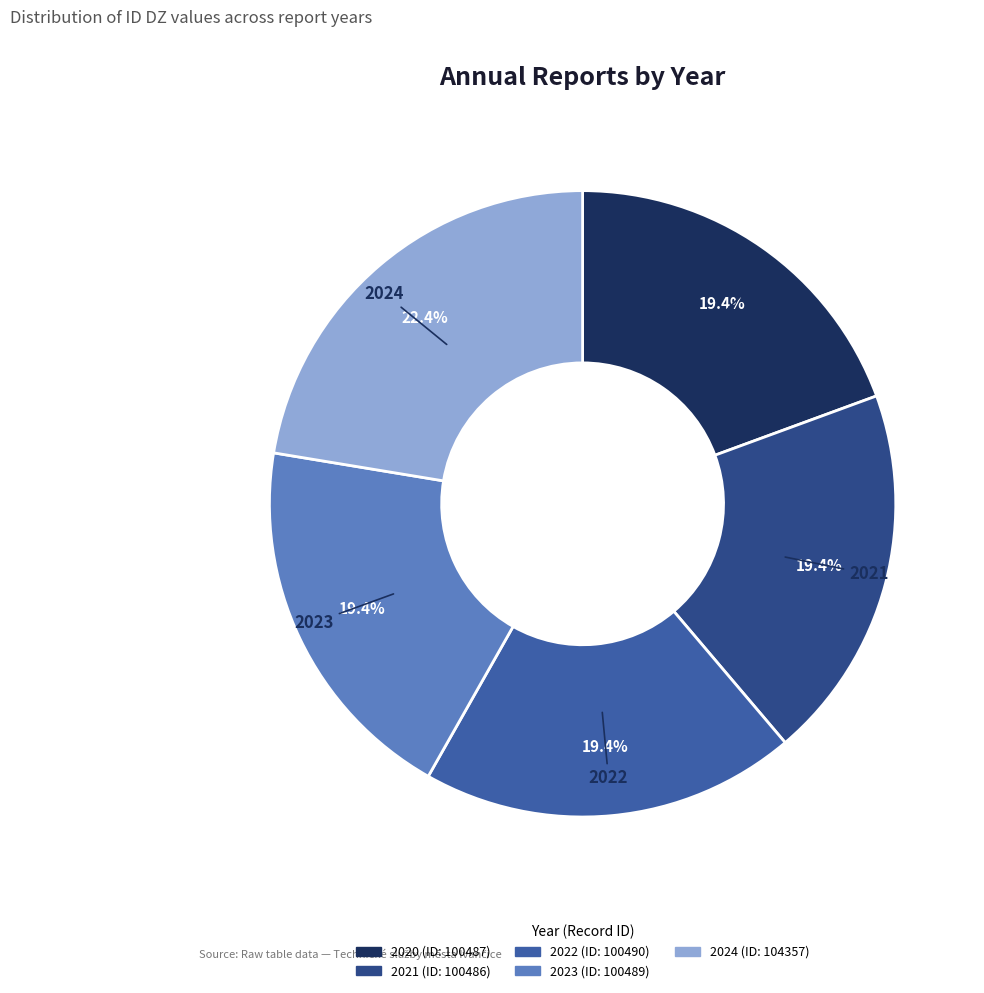

What percentage do 2024 and 2020 together represent?

41.8%